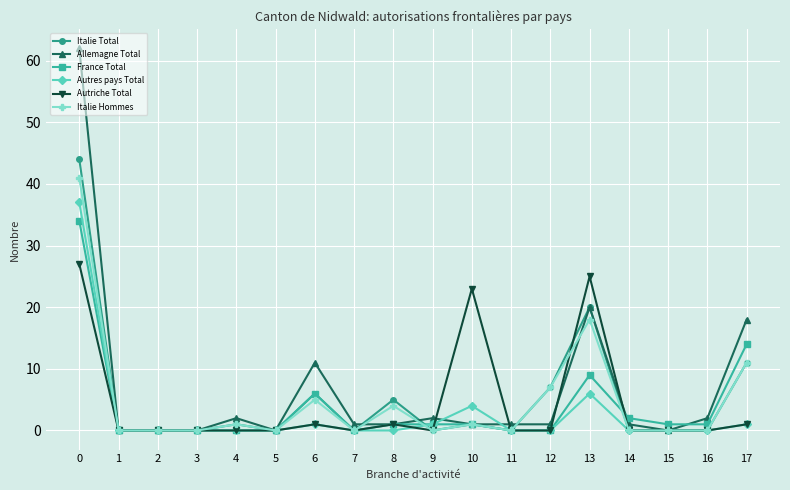

What is the greatest value displayed?

62